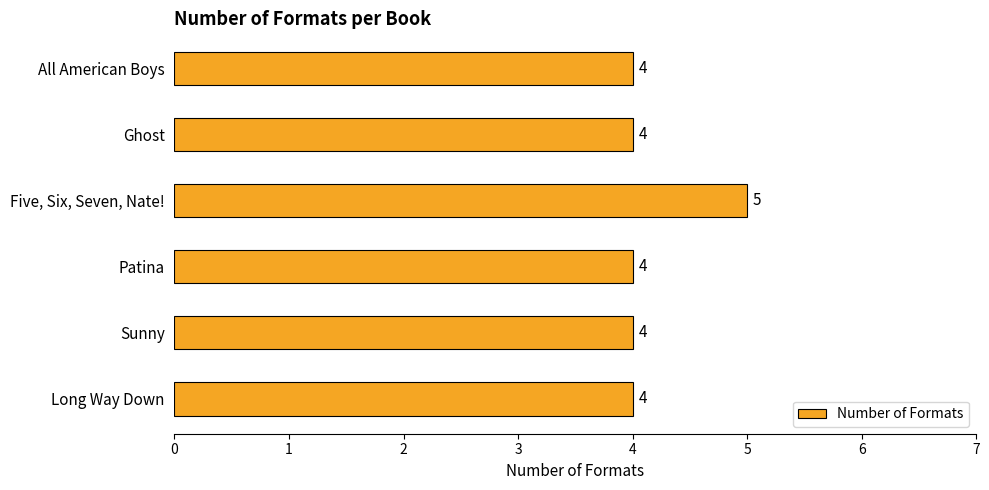

What is the change in value from Patina to Five, Six, Seven, Nate!?

+1